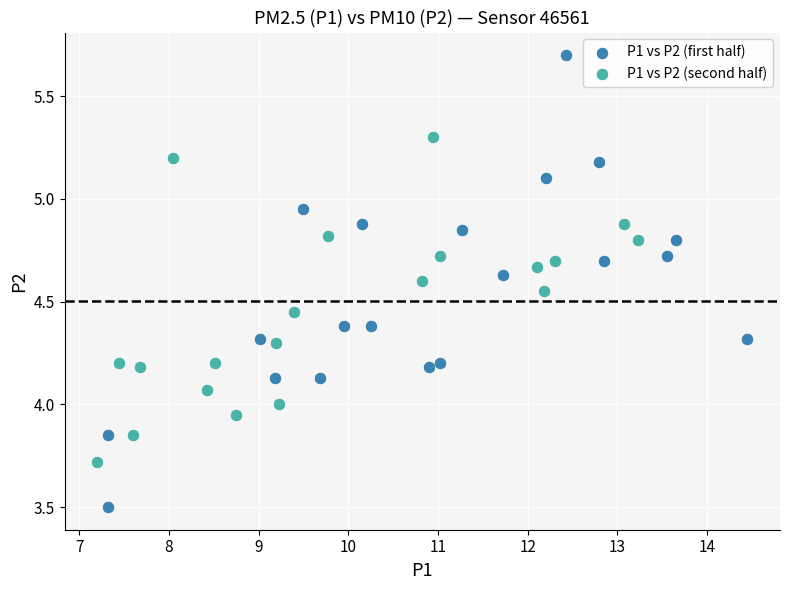

What are all the series names shown in the legend?

P1 vs P2 (first half), P1 vs P2 (second half)